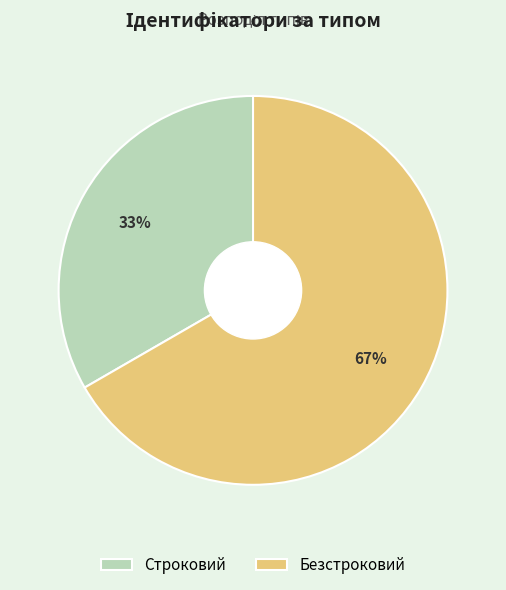

To the nearest percent, what percentage of the pie is Строковий?

33%